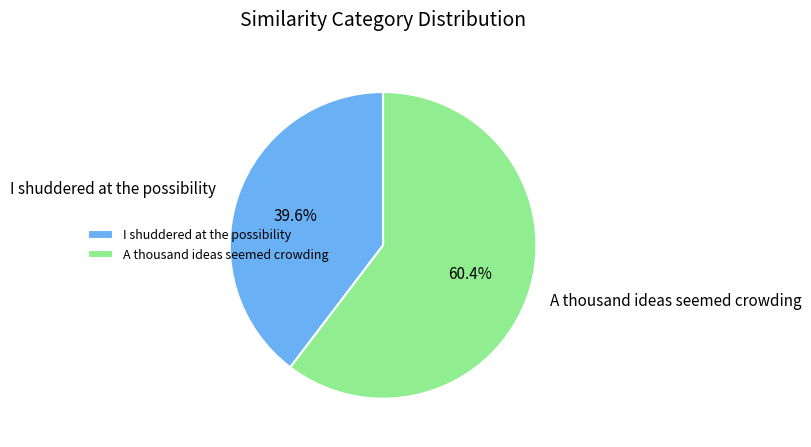

What percentage is the I shuddered at the possibility slice, to the nearest percent?

40%